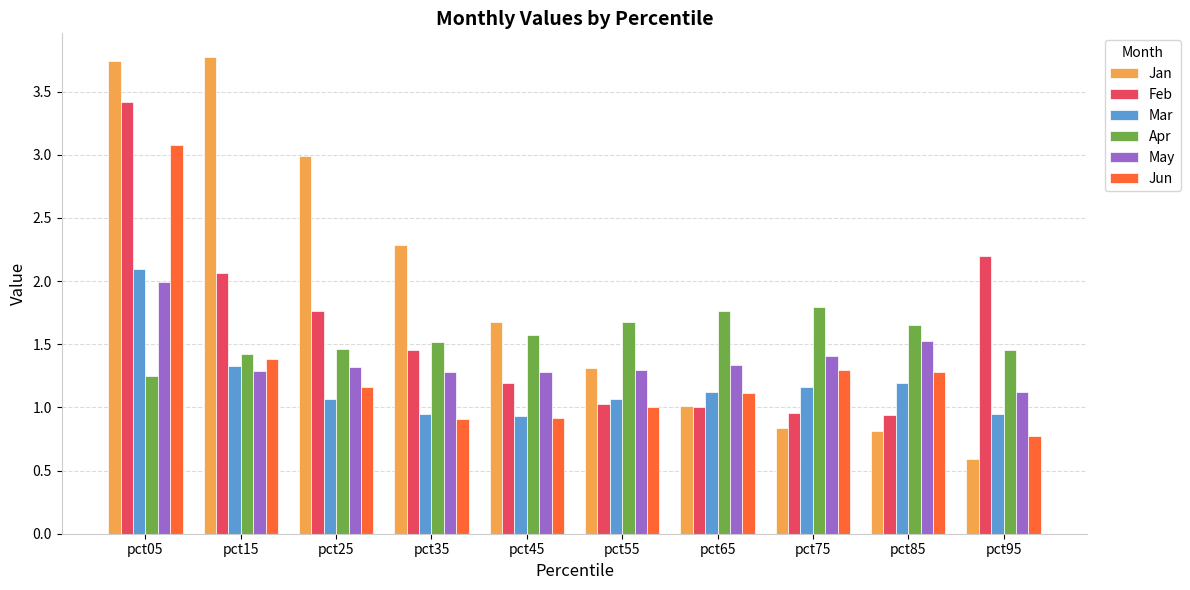

What is the average value of the Jan series?

1.9